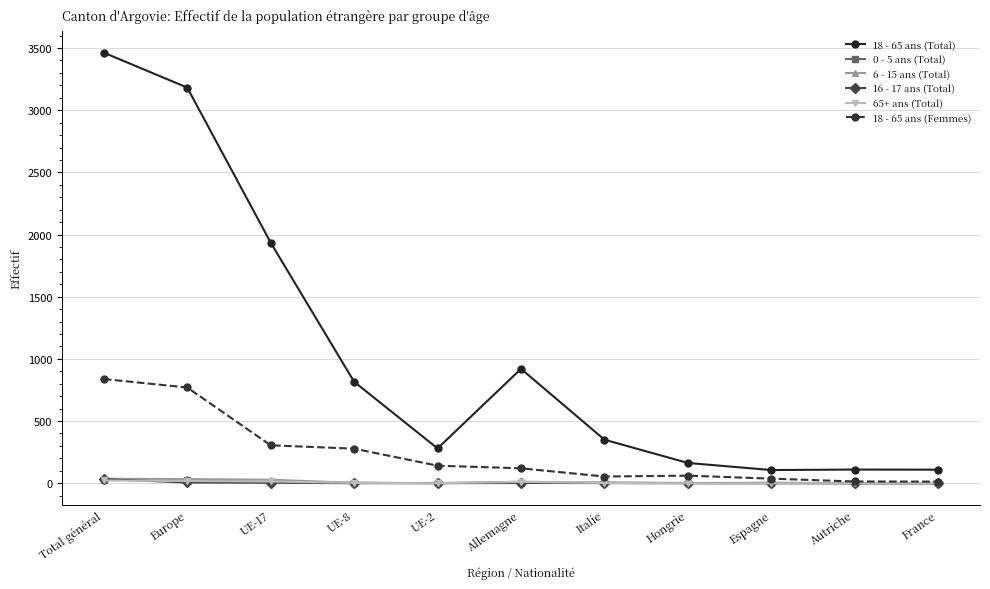

What is the difference between the 18 - 65 ans (Total) values at Italie and Total général?

3113